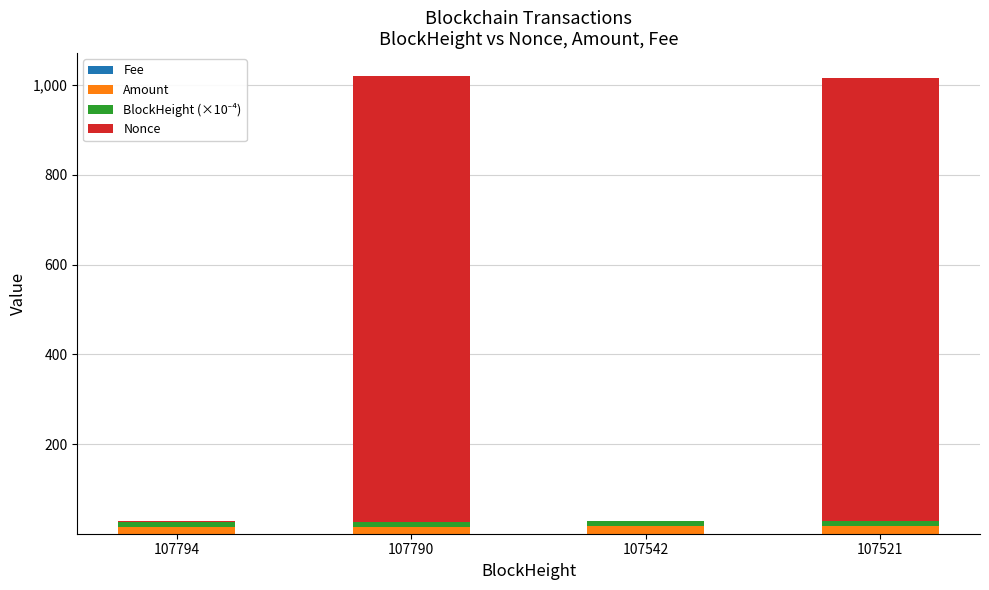

Are the bars grouped side by side (vs. stacked)?

No